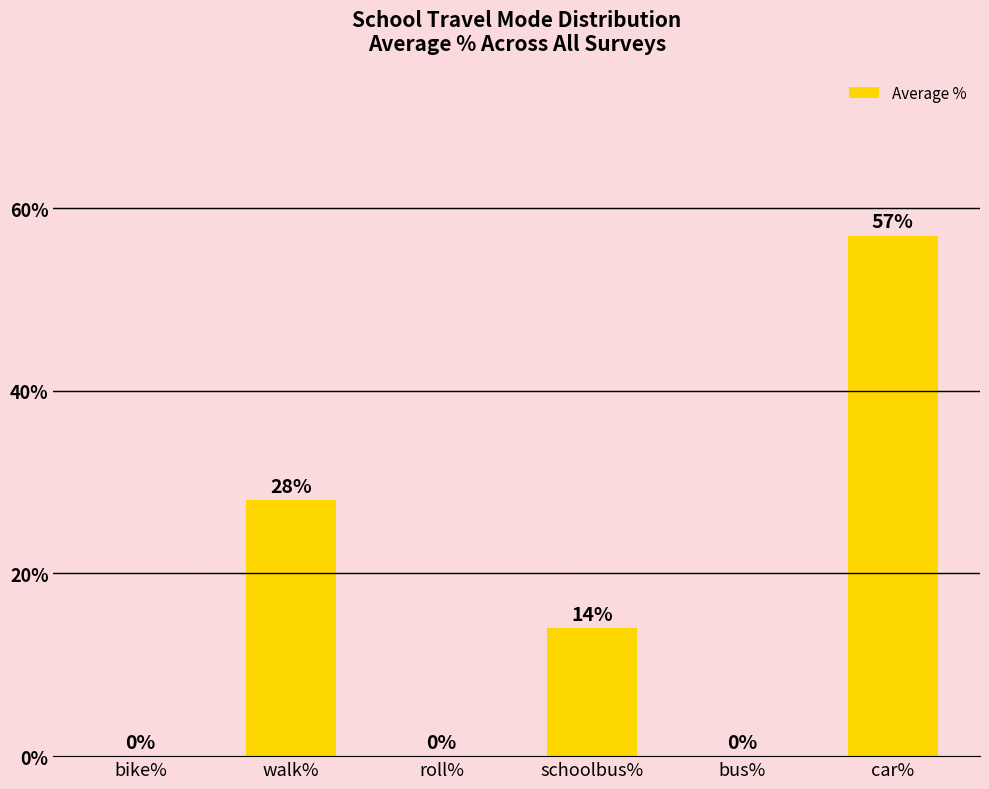

Which label corresponds to the largest value in the chart?

car%